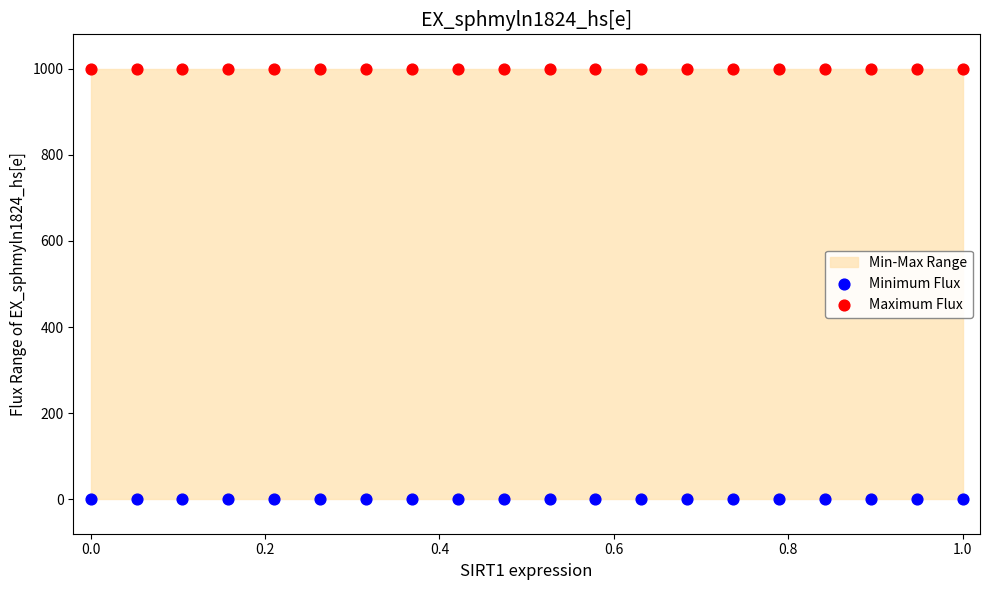

Which series reaches the maximum Y coordinate?

Maximum Flux